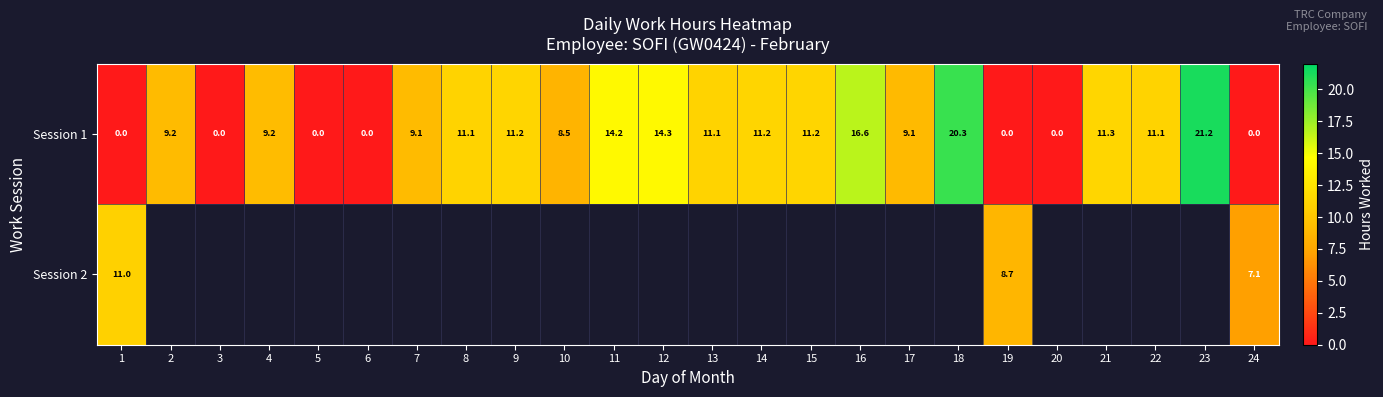

At which label does Session 1 first exceed 11?

8